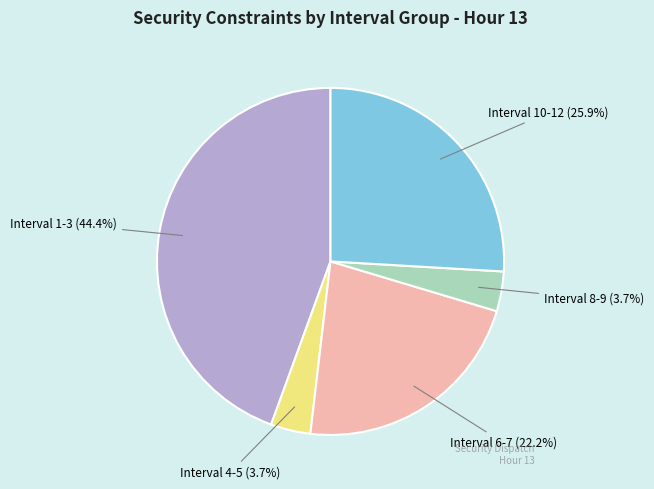

Which has a higher value, Interval 10-12 or Interval 8-9?

Interval 10-12